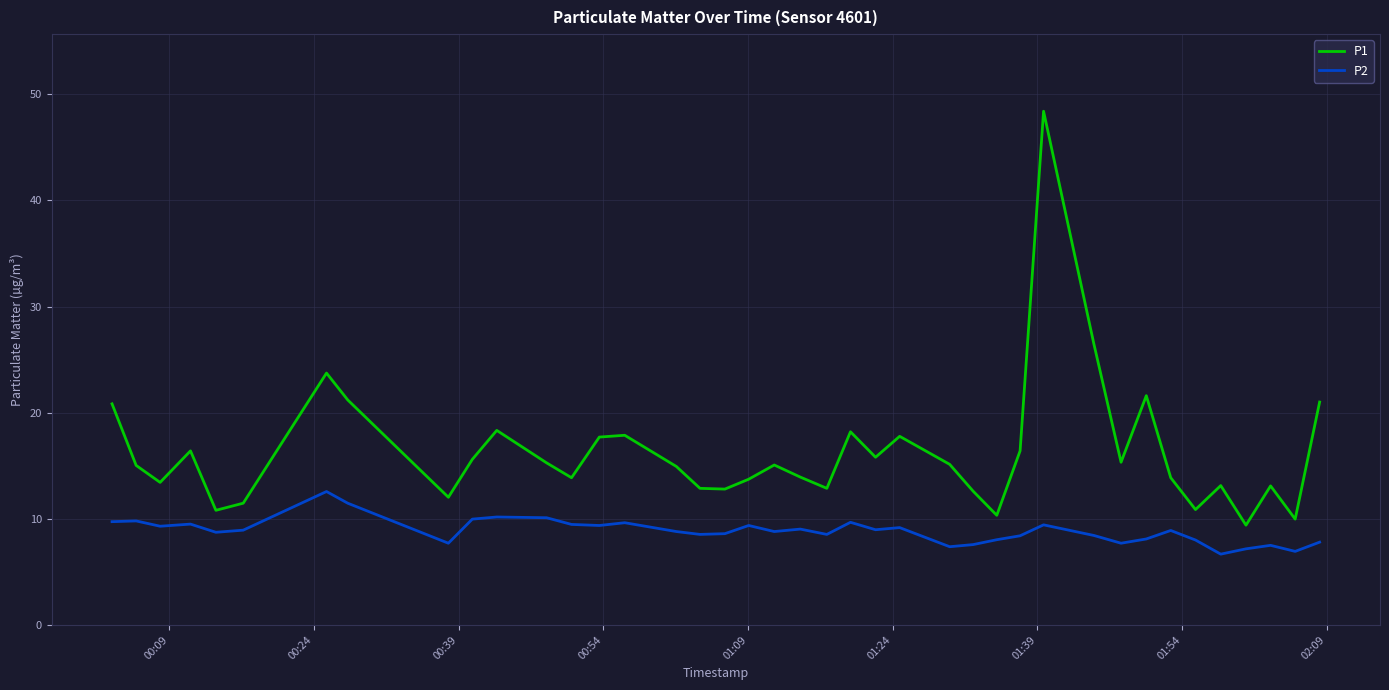

How many series are shown in this chart?

2